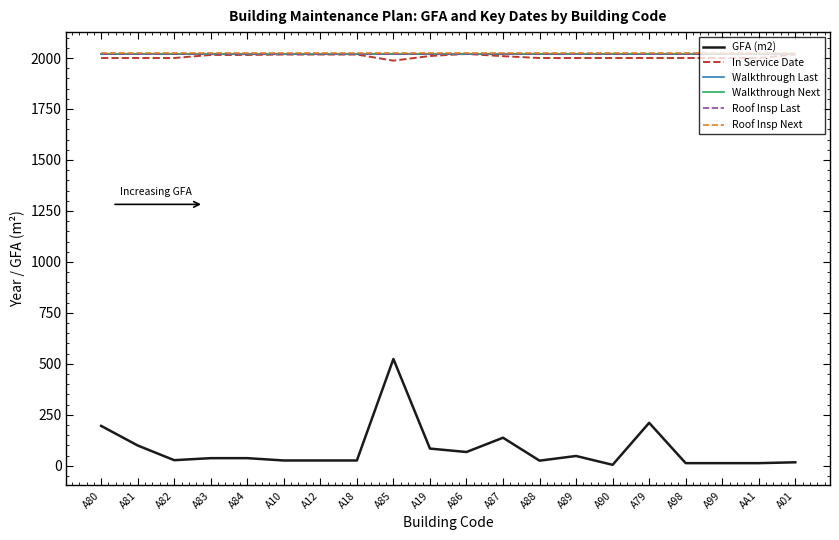

List the series in order of their peak value, highest first.

Roof Insp Next, Walkthrough Next, Walkthrough Last, Roof Insp Last, In Service Date, GFA (m2)